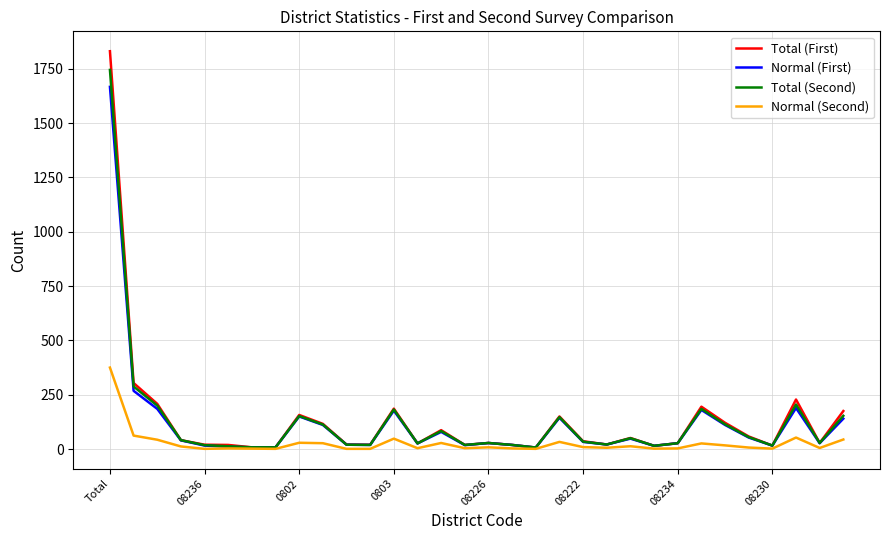

Count the number of categories in the chart.

32